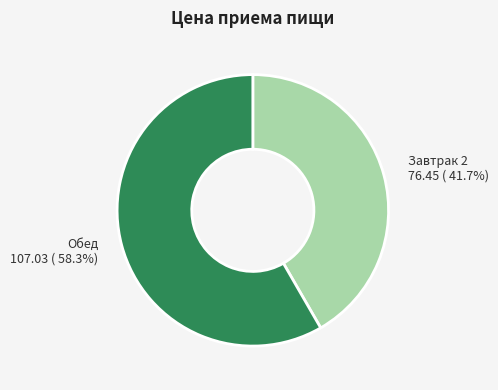

True or false: Обед accounts for 58% of the total.

True